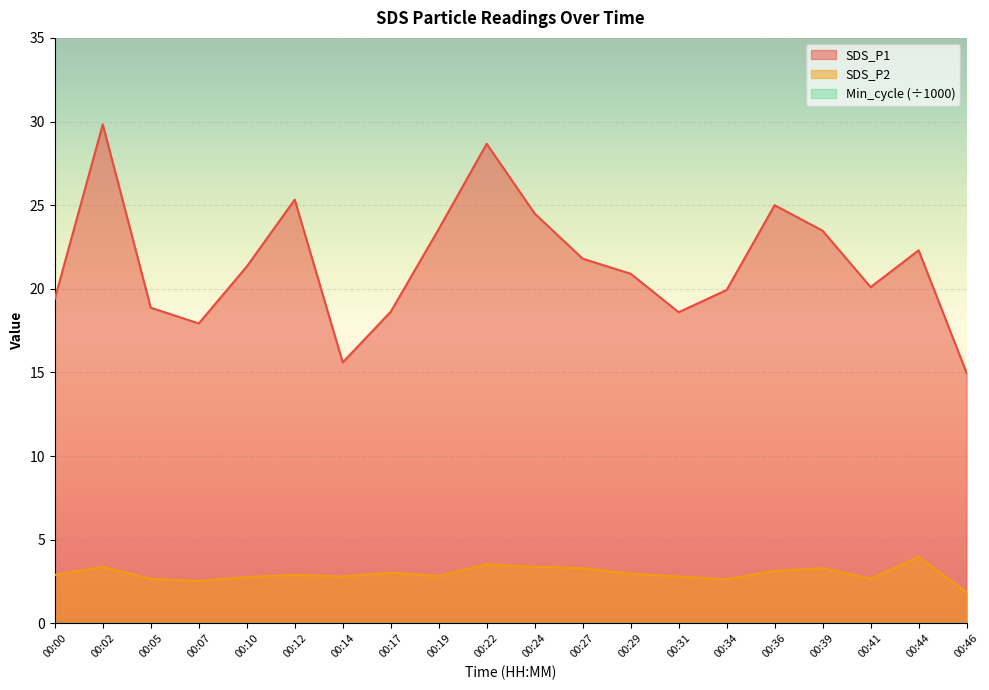

At which category does SDS_P1 reach its first local valley?

00:07